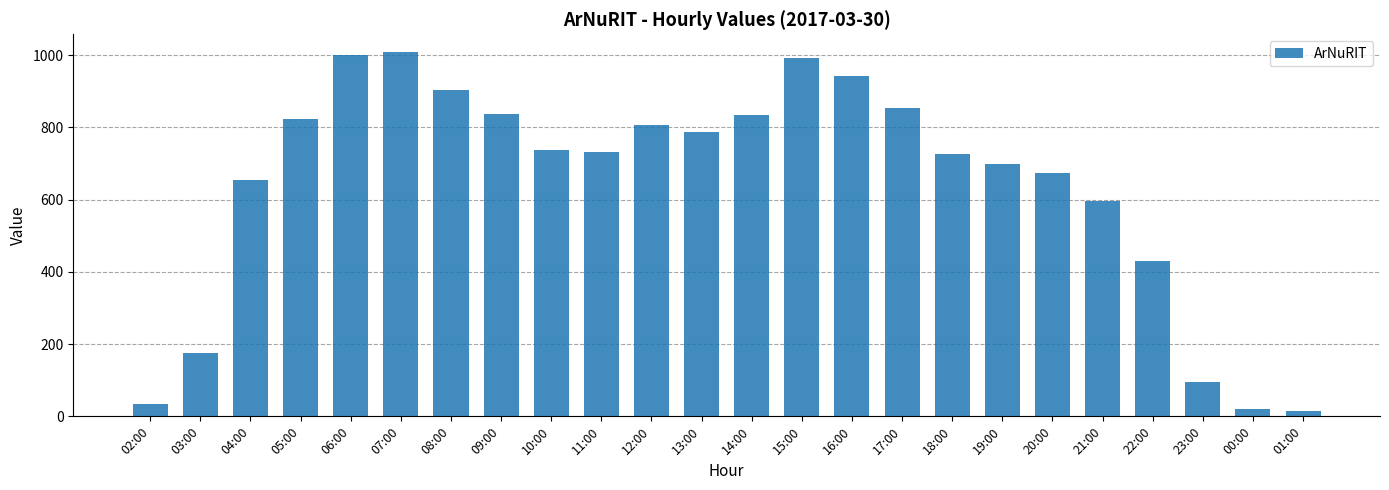

What is the sum of all values?

15378